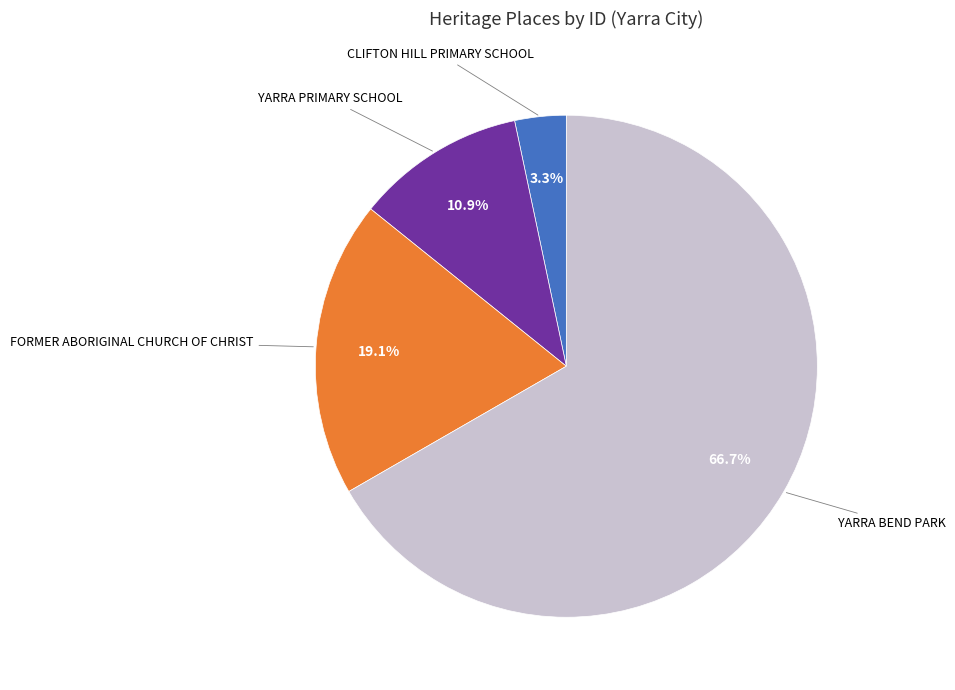

How many slices are in this pie chart?

4